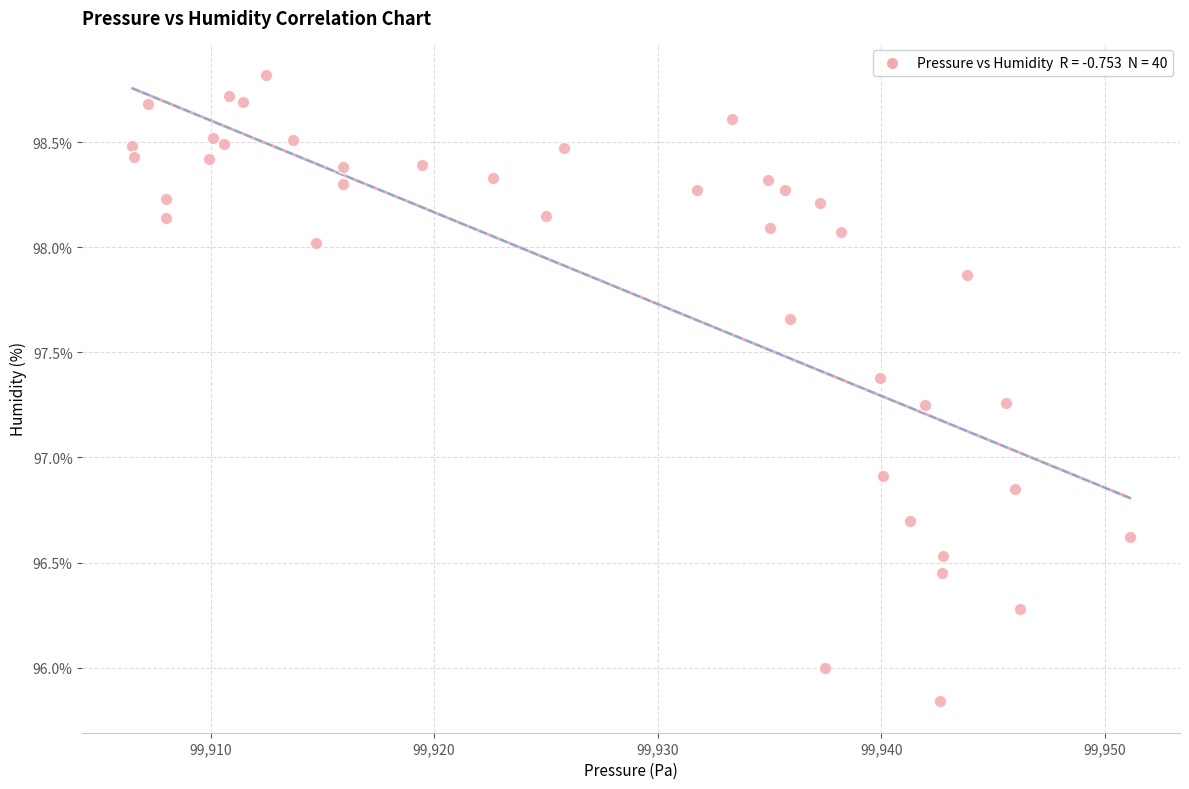

What is the range of Y values (max minus min)?

3.0